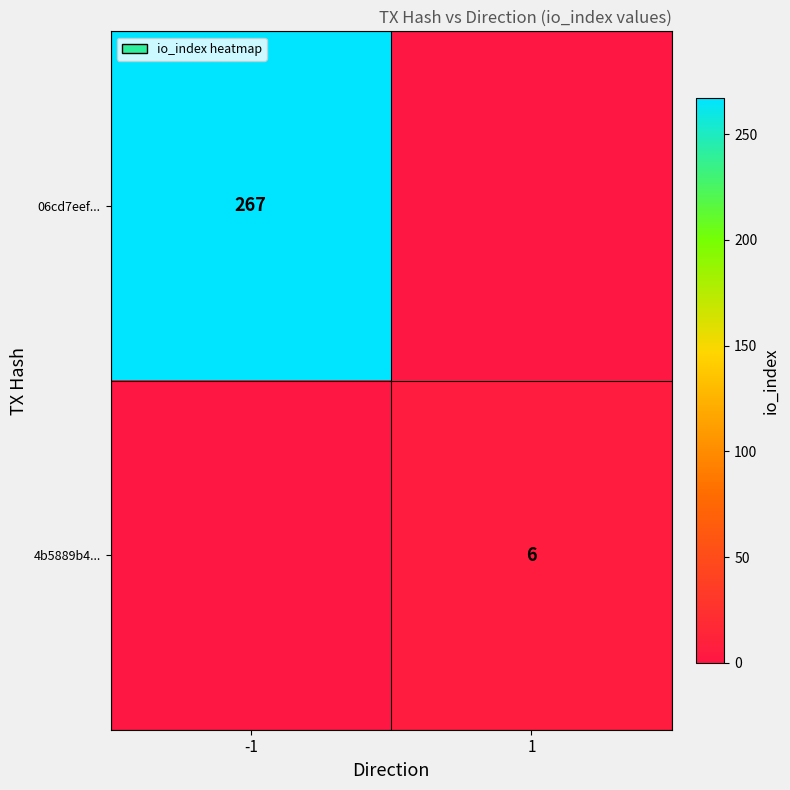

What is the difference between the maximum and minimum values in the 06cd7eef... series?

267